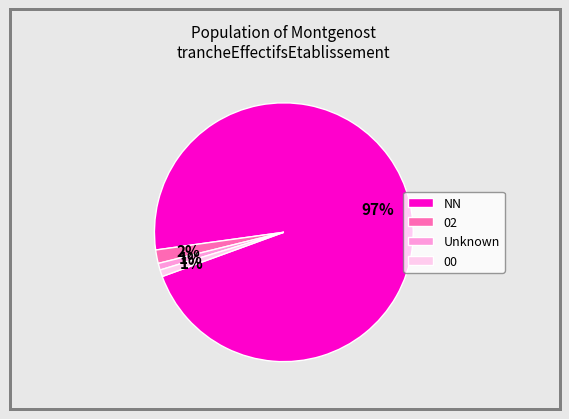

Combined, do Unknown and NN account for over 50%?

Yes